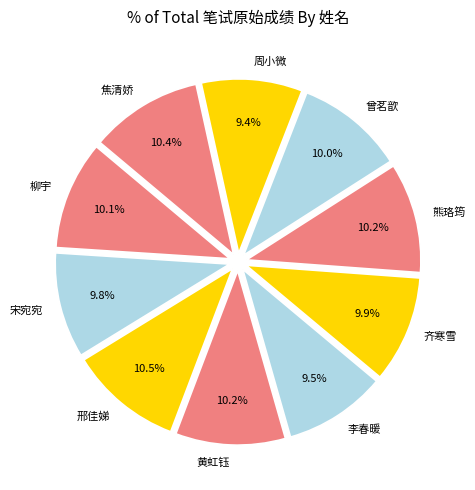

To the nearest percent, what is the average slice percentage?

10%